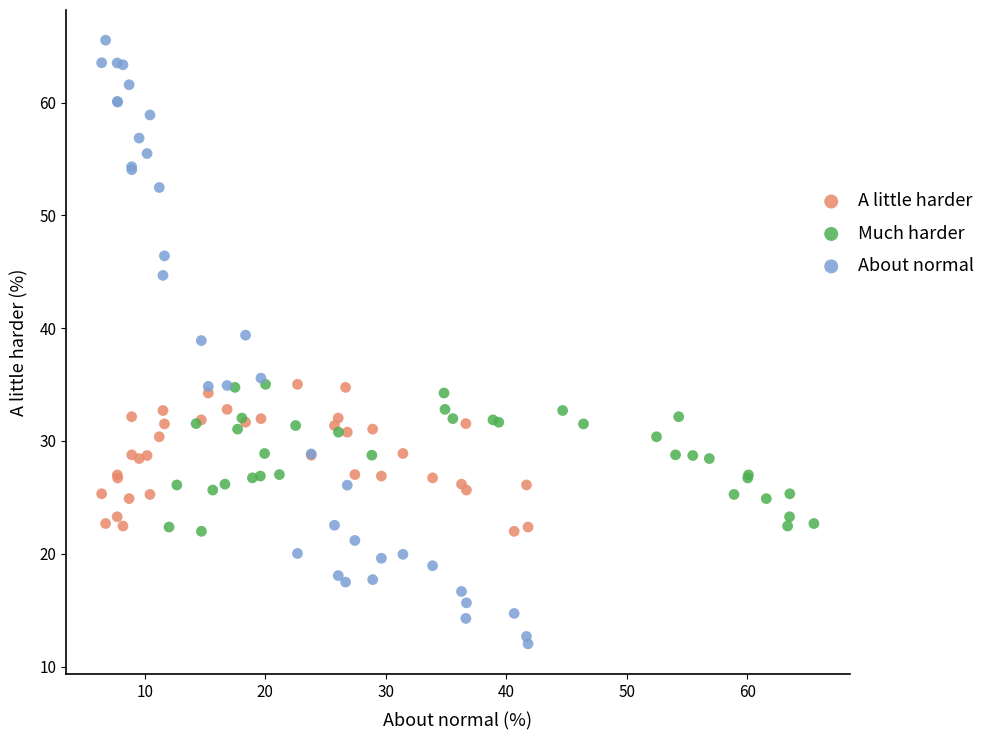

Which series reaches the minimum Y coordinate?

About normal